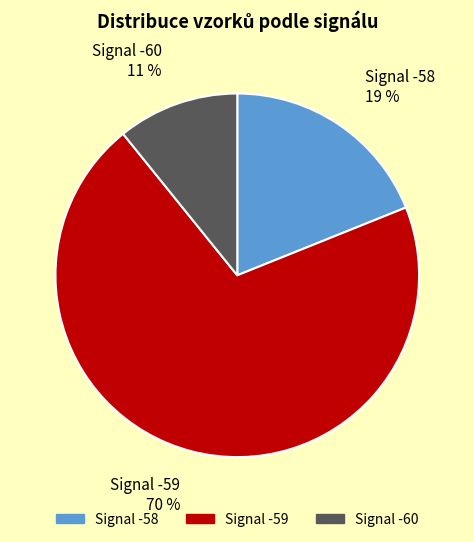

Is there a majority slice in this chart?

Yes